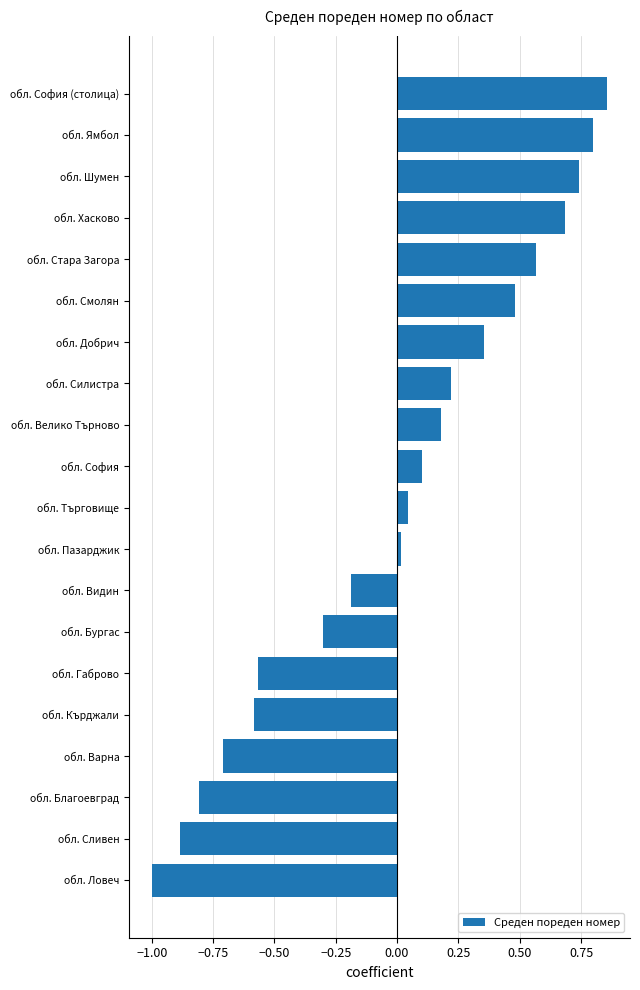

What is the sum of the values at обл. Благоевград and обл. Кърджали?

-1.4